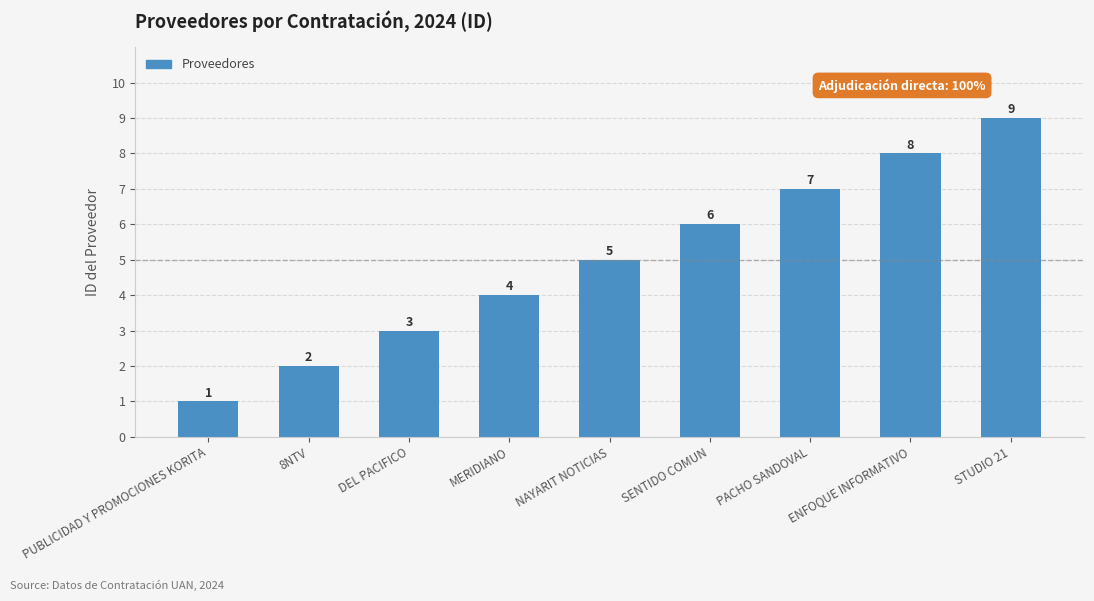

True or false: the data shows 2 at 8NTV.

True